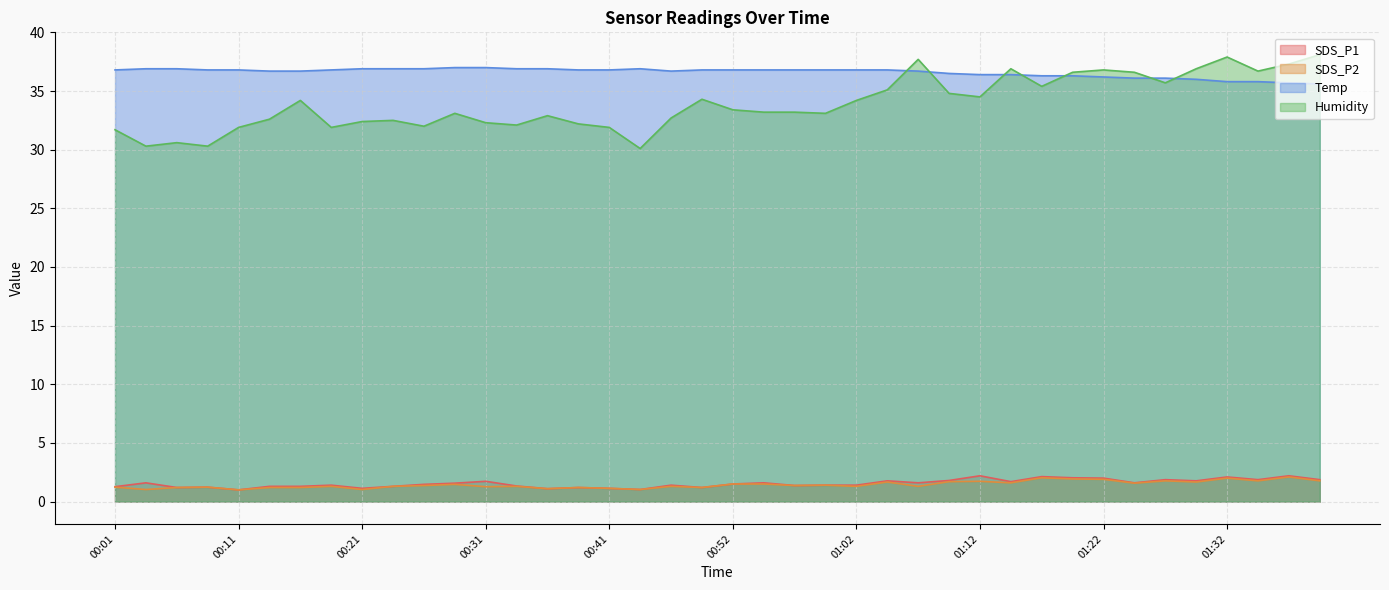

True or false: SDS_P1 and Humidity intersect in this chart.

False